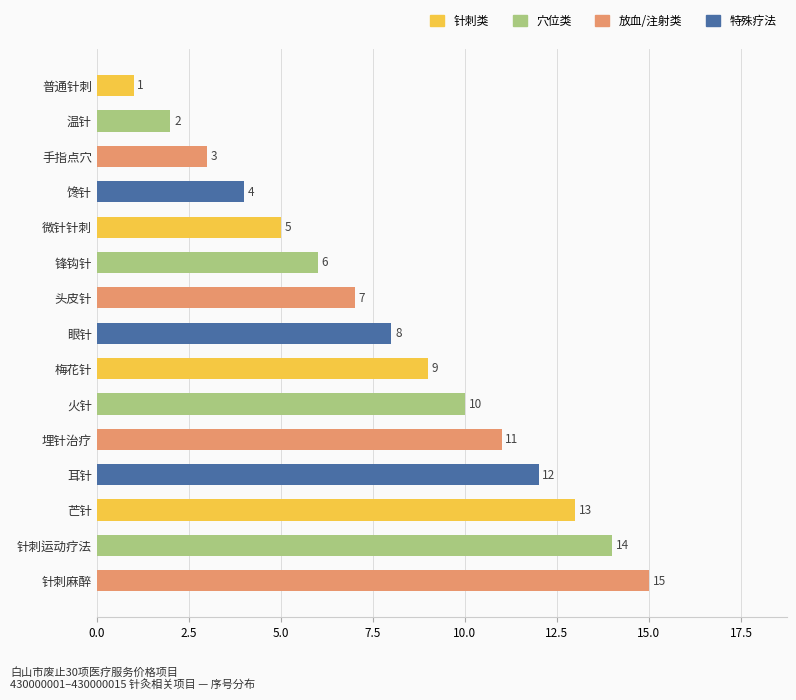

True or false: the data shows 15 at 针刺麻醉.

True